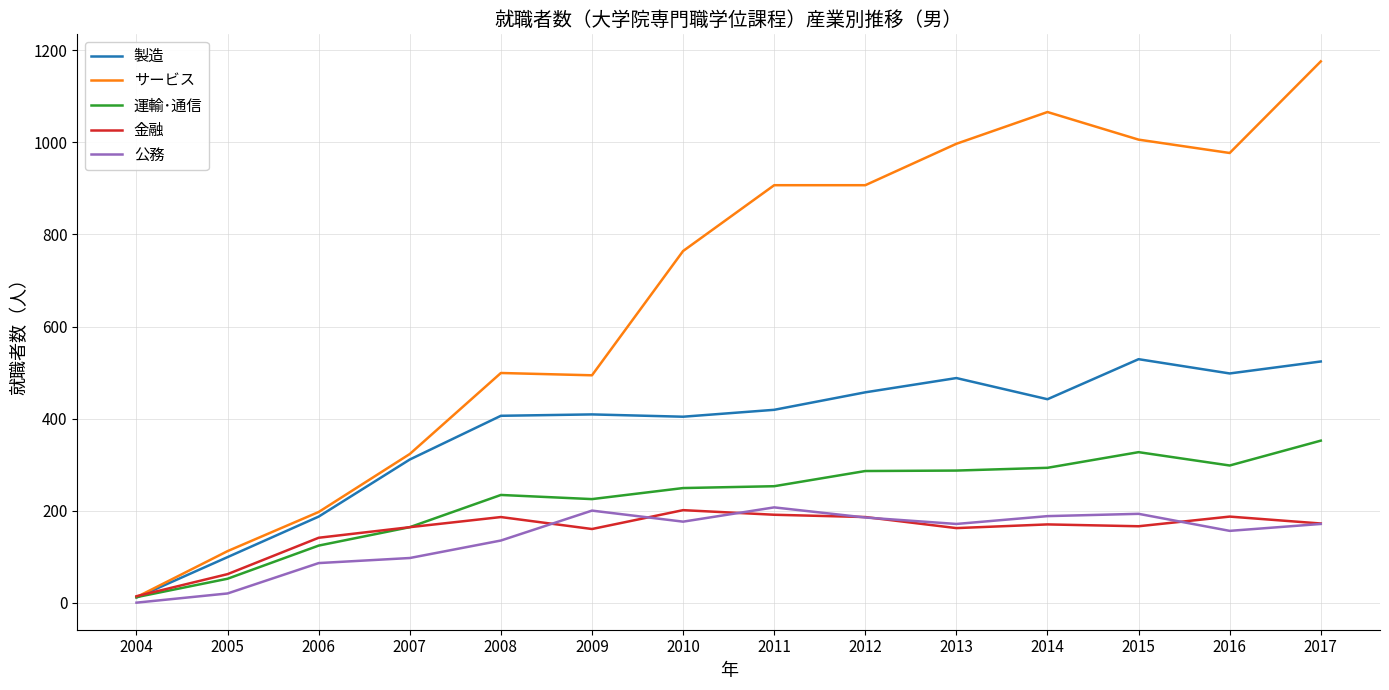

After their last crossing, which series has the higher values: 金融 or 製造?

製造